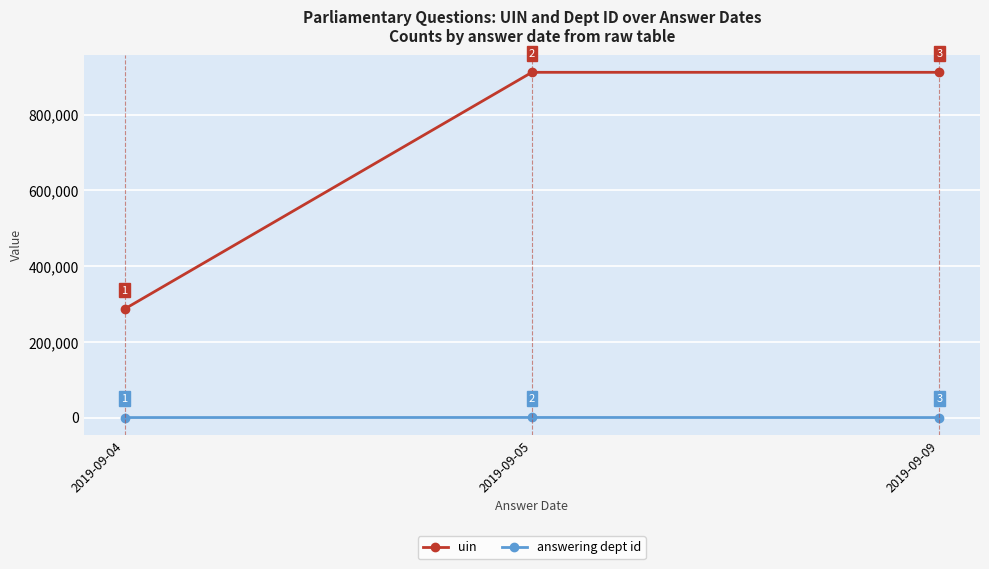

What is the difference between the answering dept id values at 2019-09-05 and 2019-09-04?

186